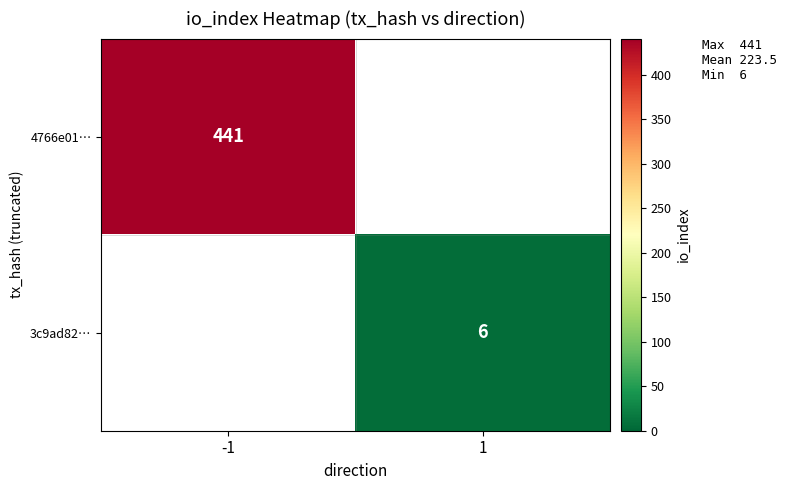

The value of 4766e01… at -1 is 607. True or false?

False